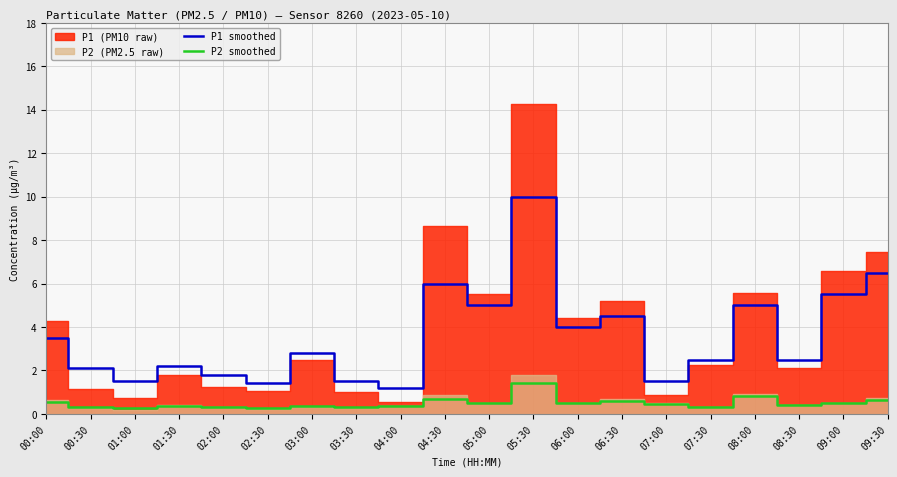

What is the sum of the P2 smoothed values at 09:00 and 02:30?

0.8